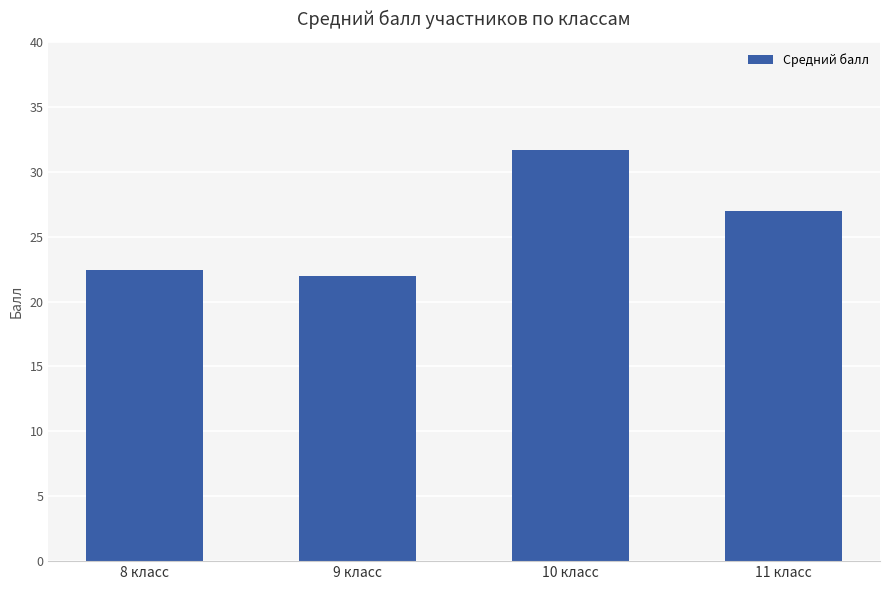

The chart shows a value of 22.0 at 9 класс. True or false?

True